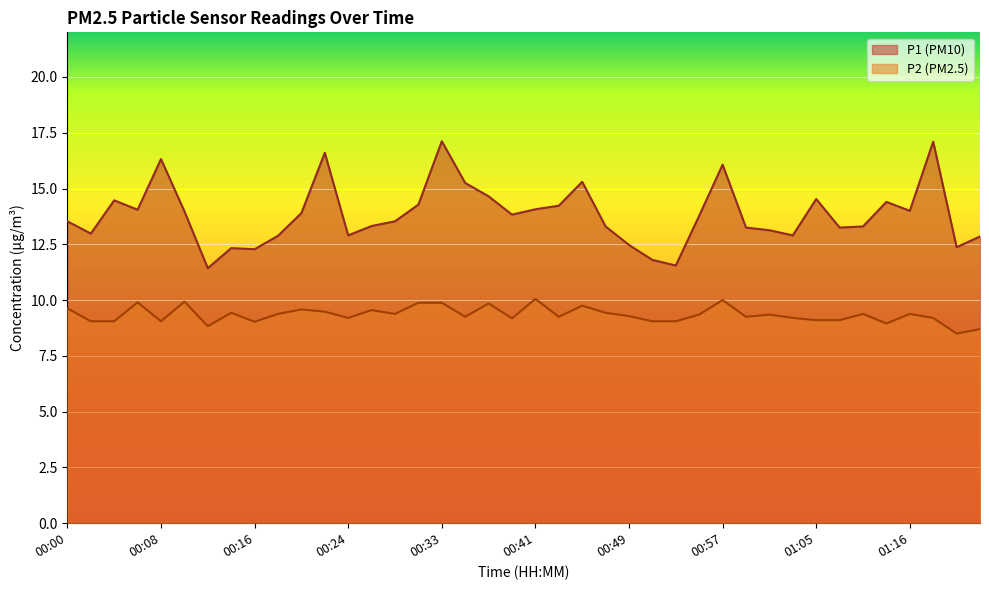

What value does the P1 series have at 01:05?

14.5